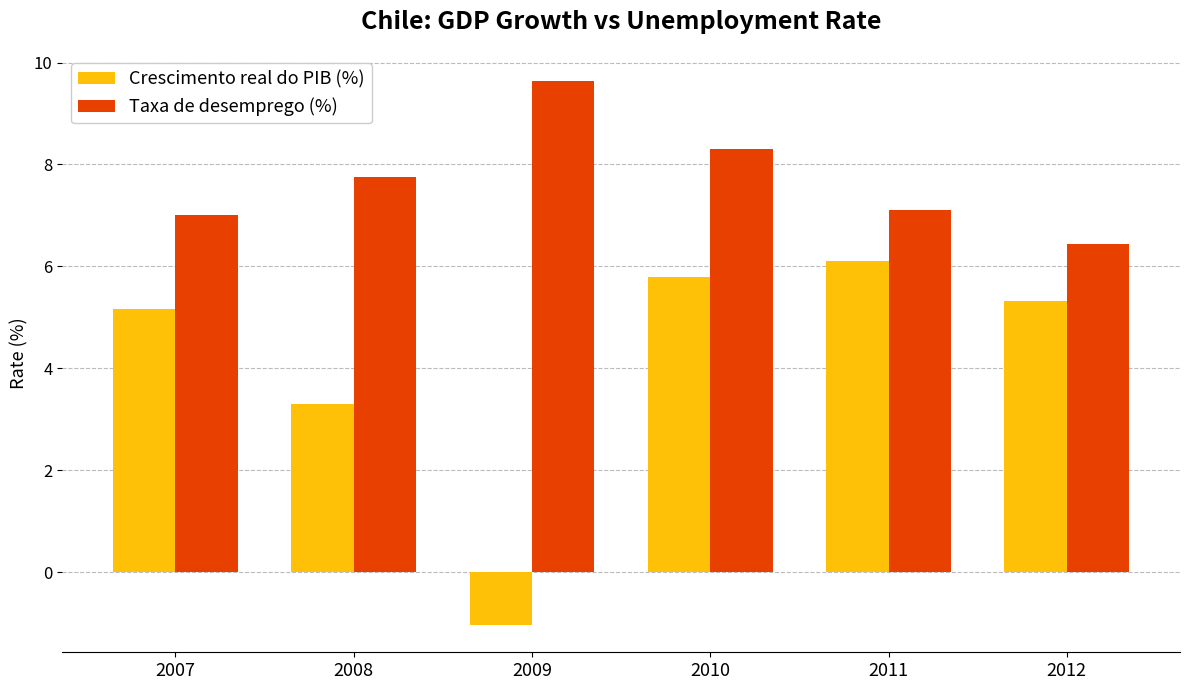

Which series has the largest total across all categories?

Taxa de desemprego (%)